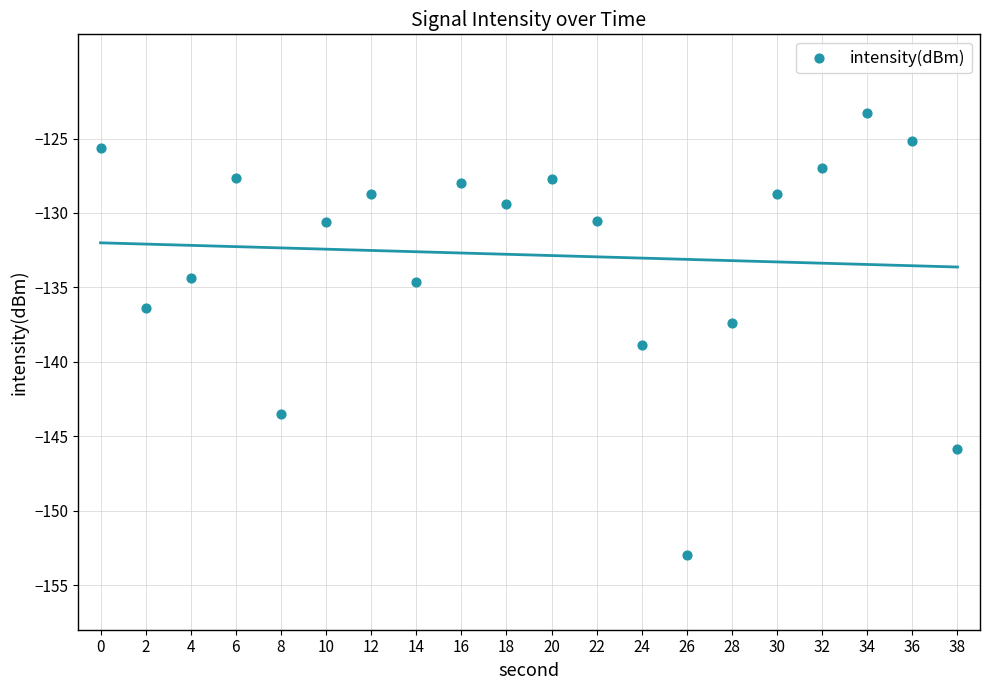

What is the range of Y values (max minus min)?

29.6